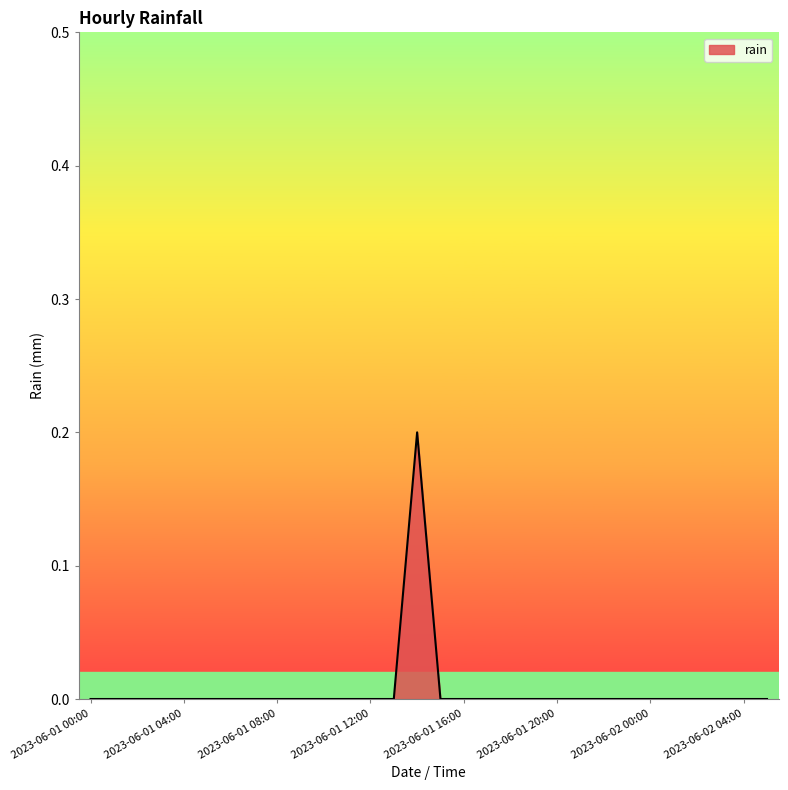

Is this an area chart (filled region under the line)?

Yes